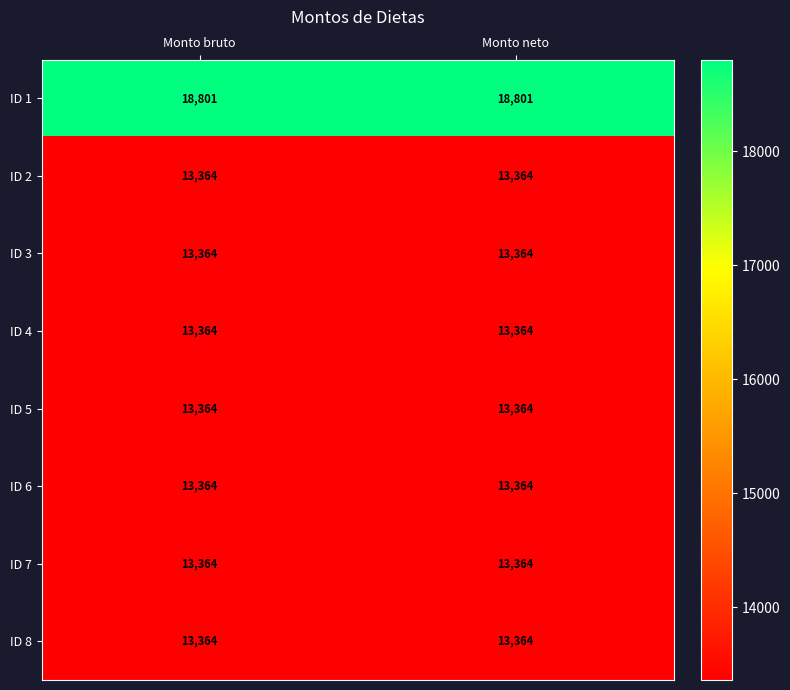

What is the sum of the ID 2 values at Monto neto and Monto bruto?

26728